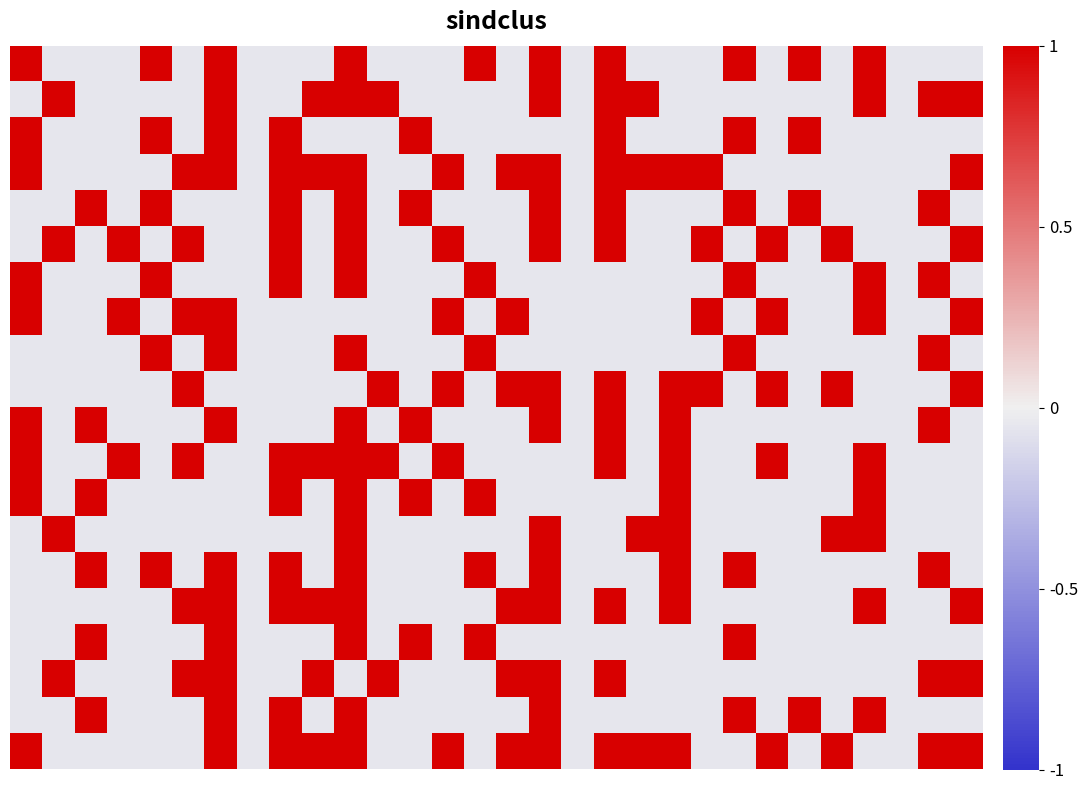

What is the greatest value displayed?

1.0